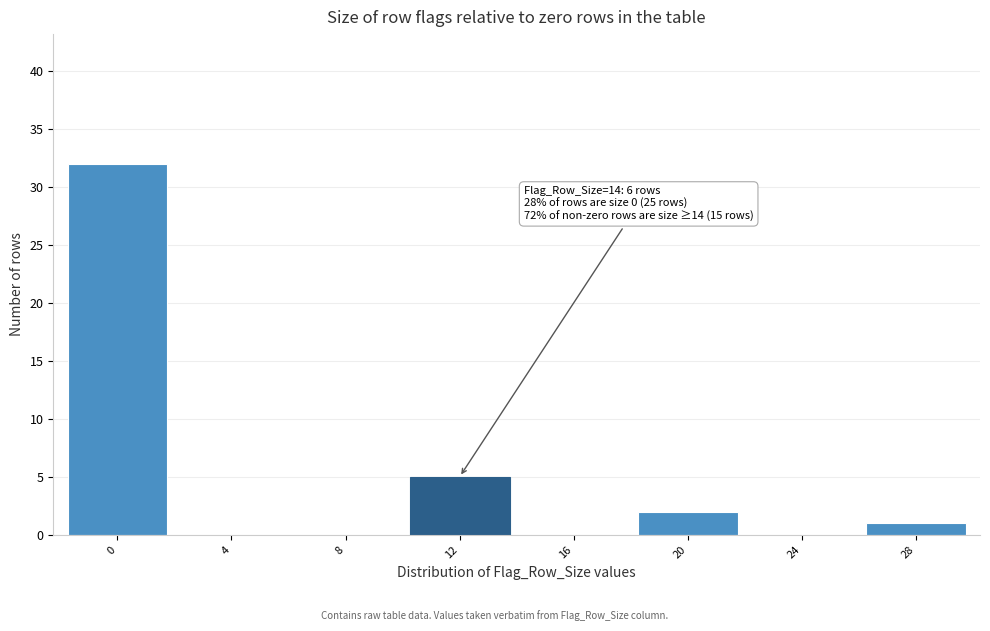

Reading left to right, what are all the values shown in this chart?

0=32	4=0	8=0	12=5	16=0	20=2	24=0	28=1